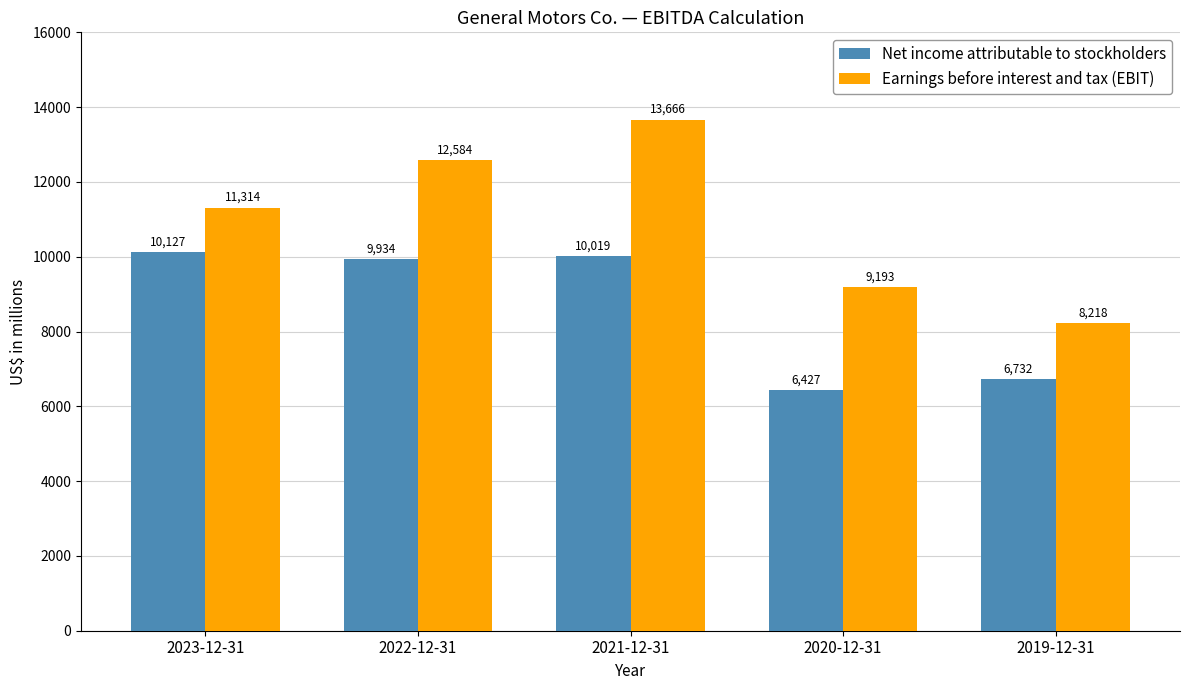

Which series changed the most between 2023-12-31 and 2021-12-31?

Earnings before interest and tax (EBIT)